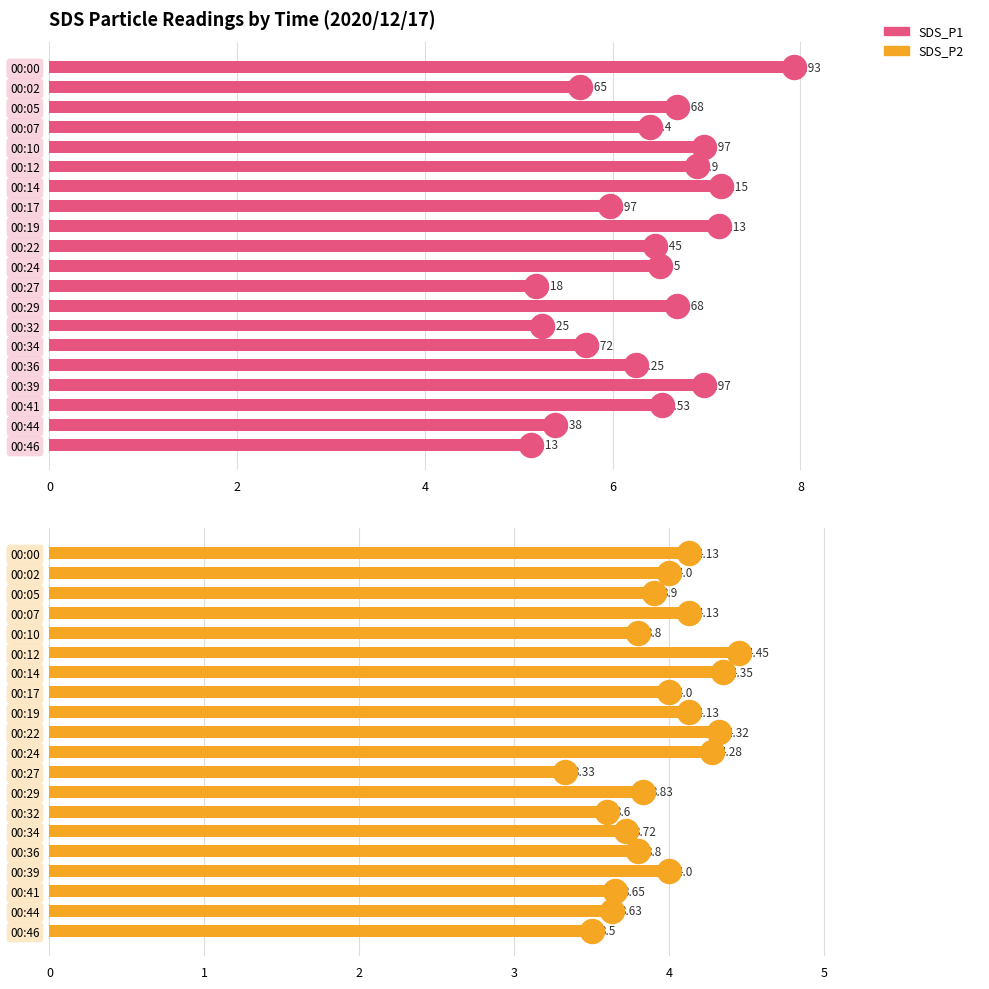

What are all the series names shown in the legend?

SDS_P1, SDS_P2